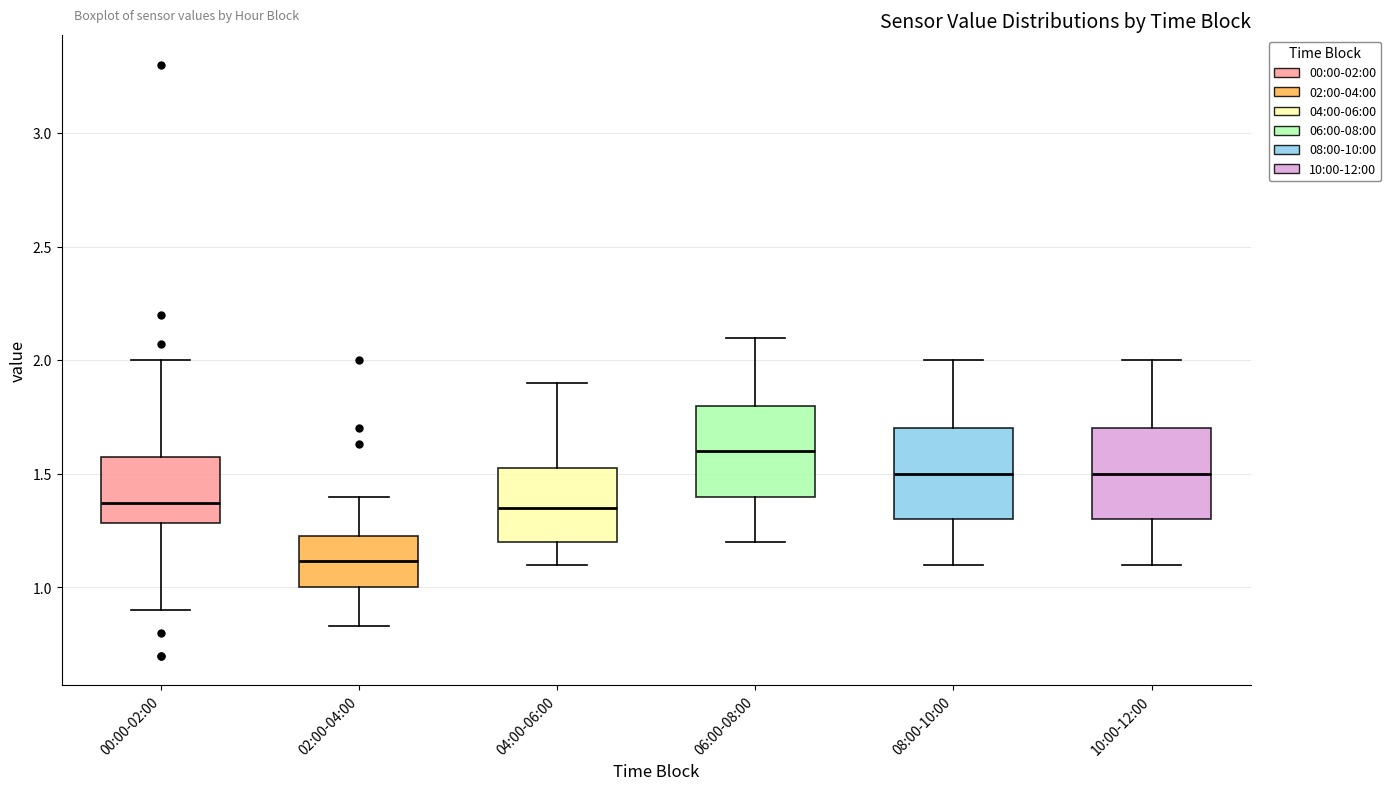

Where is the upper edge of the box for 00:00-02:00 on the y-axis? The values are not printed on the chart, so give them approximately, as read against the axis.

1.55